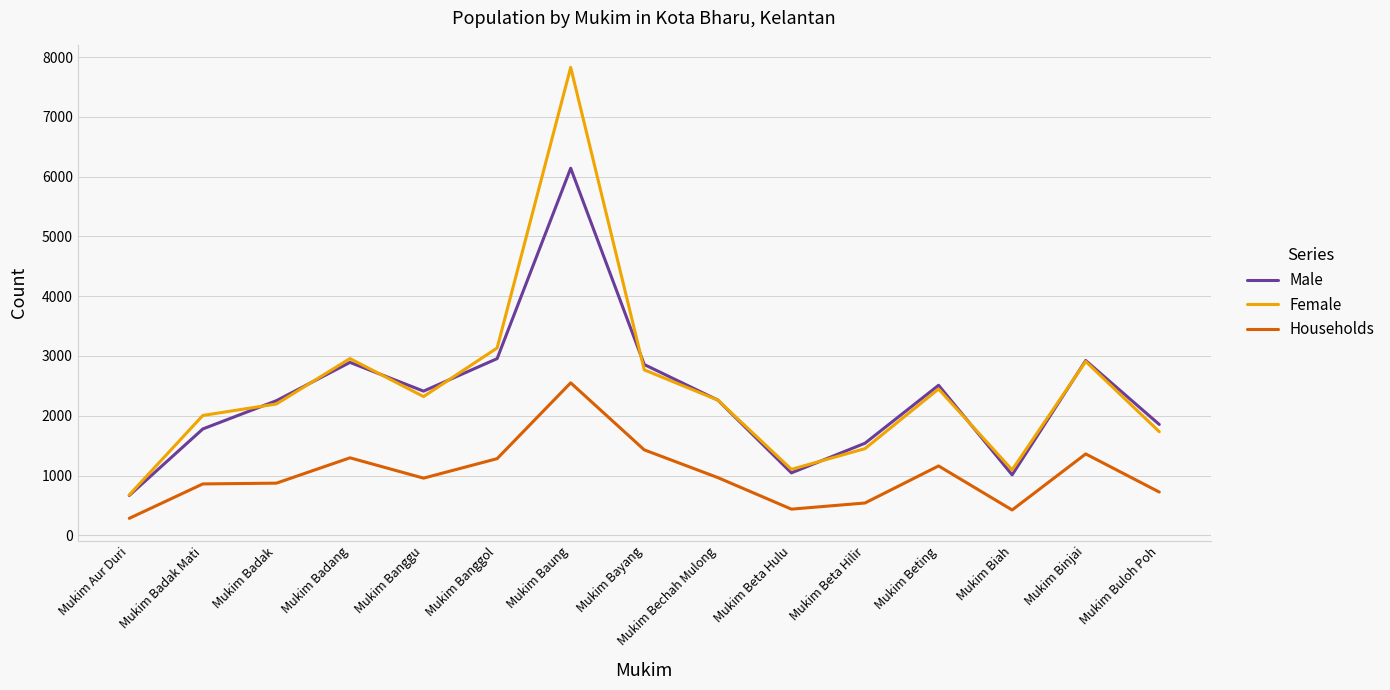

True or false: Households and Female intersect in this chart.

False